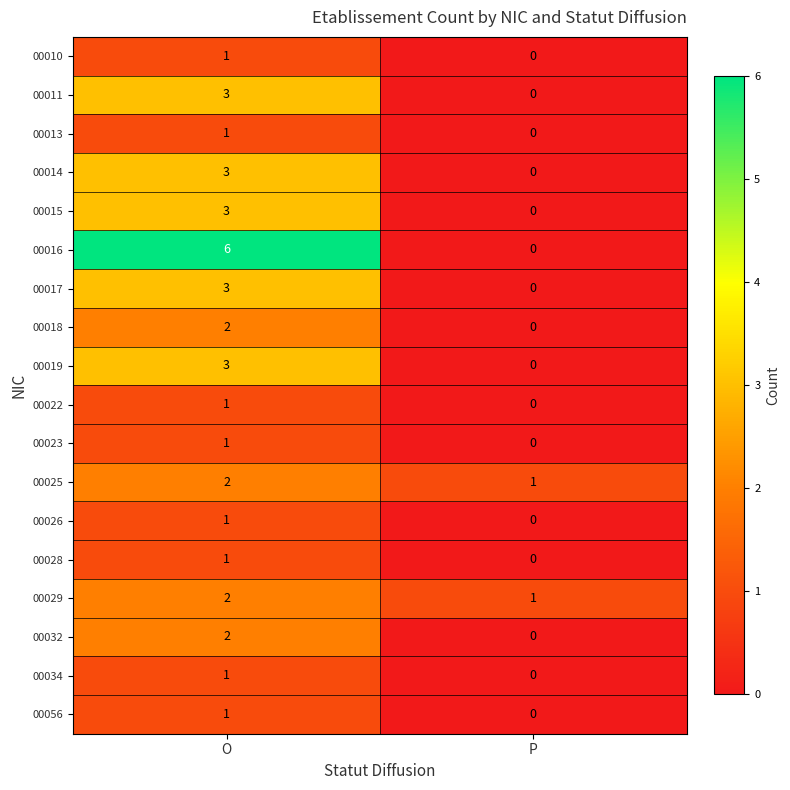

Which label corresponds to the smallest value in the chart?

P